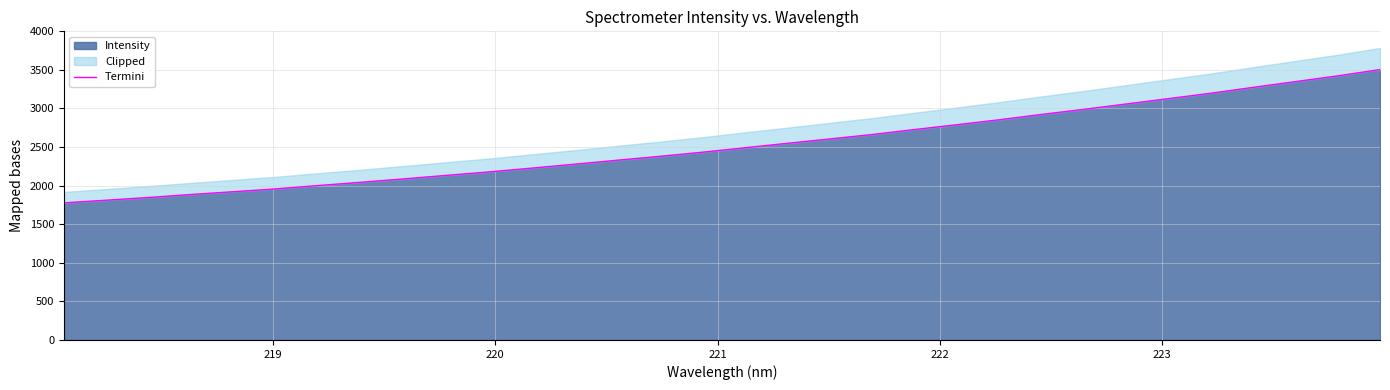

How many values are below 2489?

16